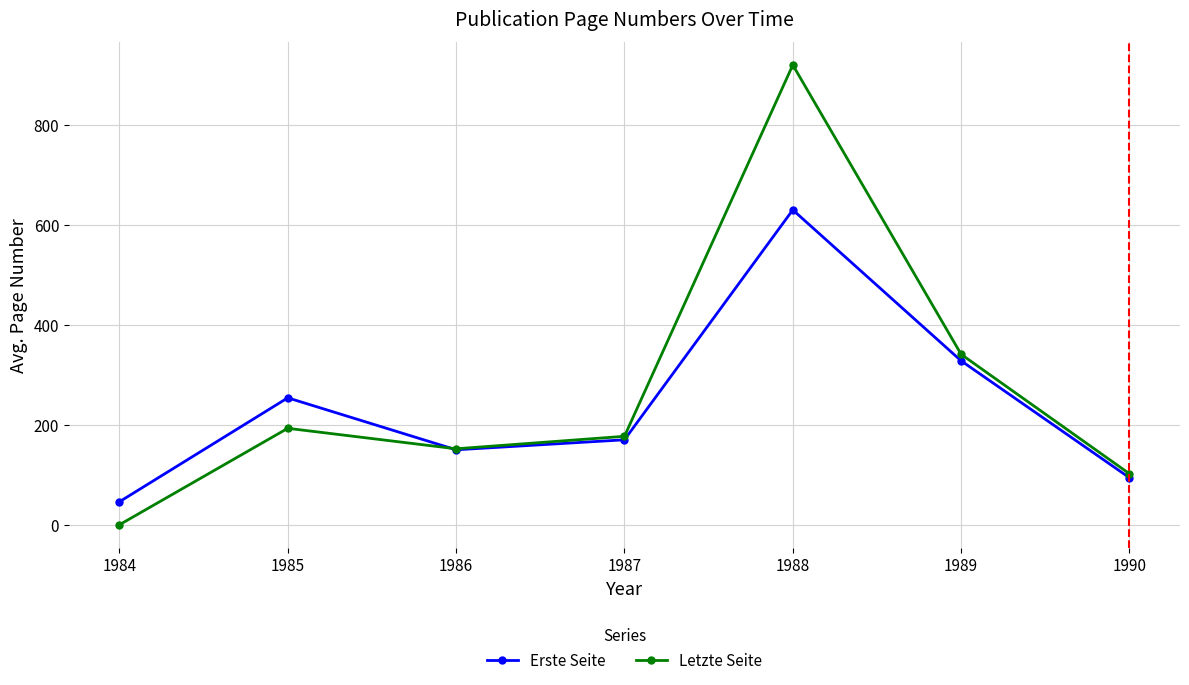

How many values in the Letzte Seite series are below 177?

3